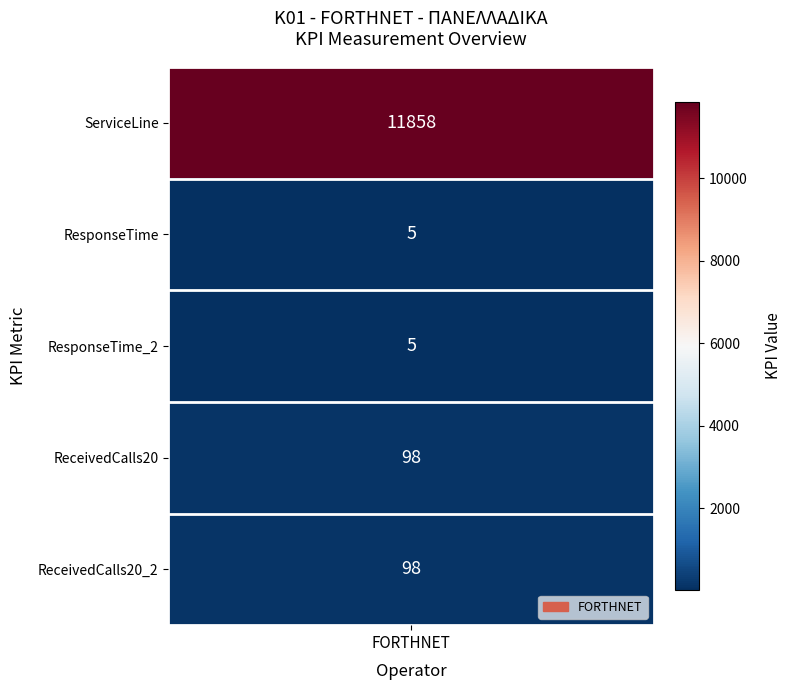

The chart shows a value of 5 at 2. True or false?

True